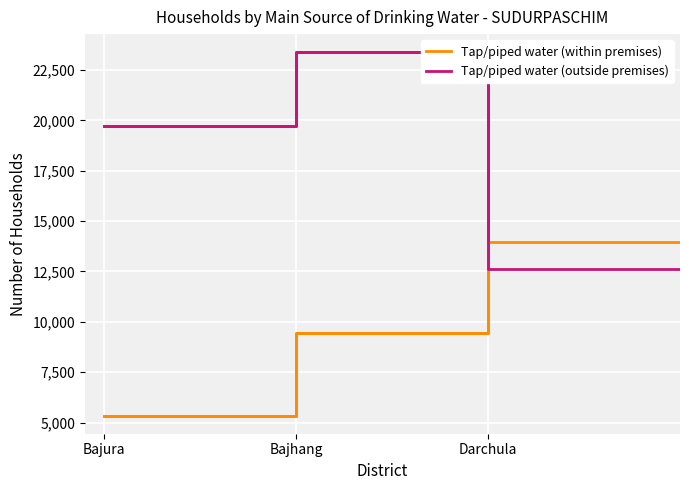

What is the label of the 1st point from the right?

Darchula